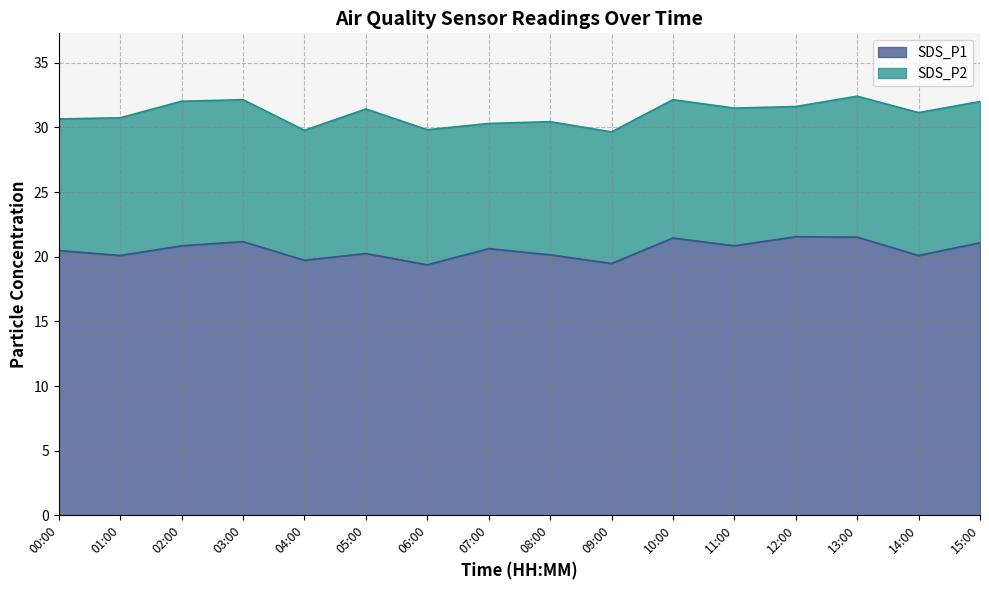

What is the sum of the values at 13:00 and 07:00?

42.1